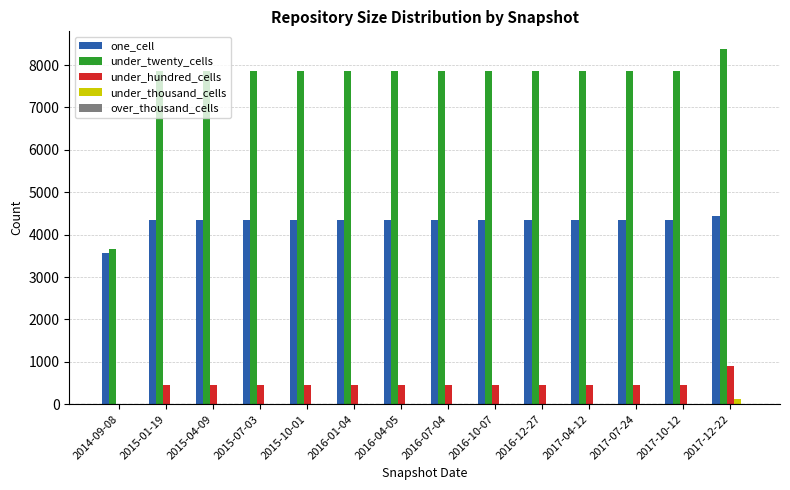

At which category is the sum across all series the highest?

2017-12-22